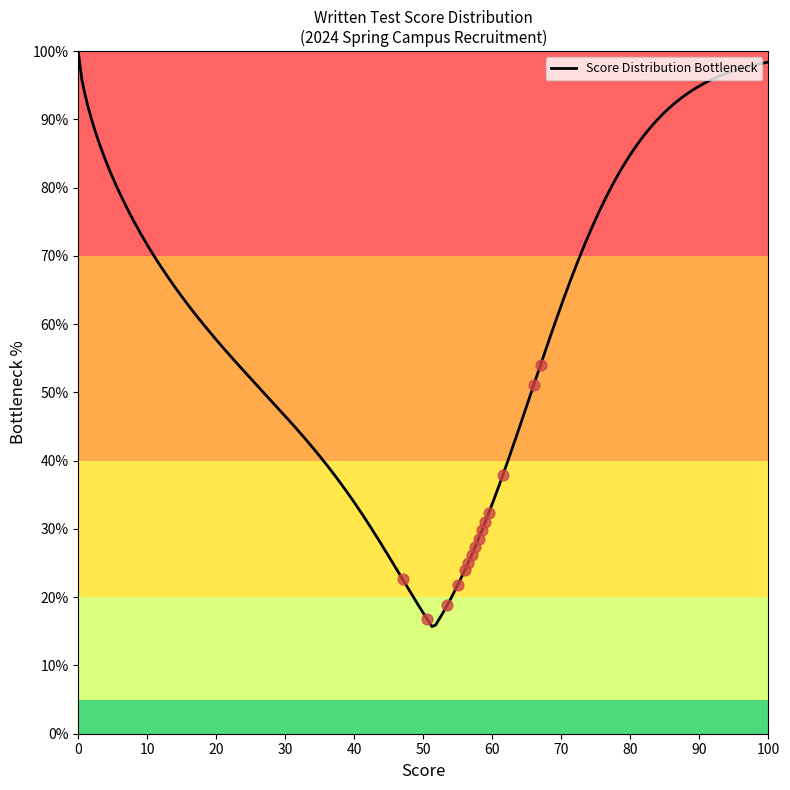

What is the change in value from 10 to 14?

-5.2